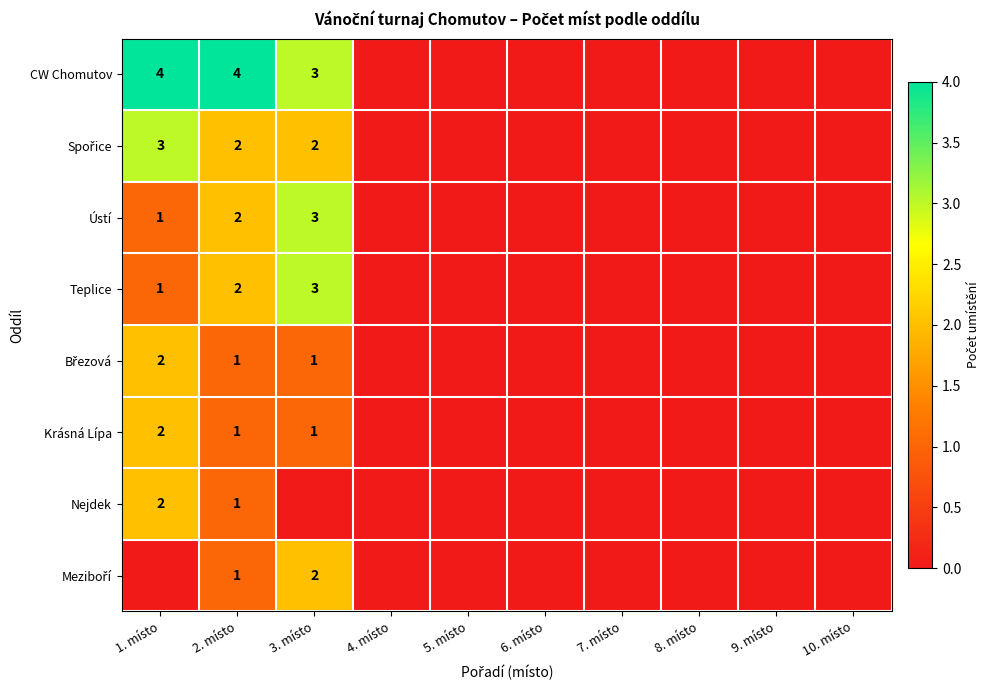

True or false: Teplice has a value of 1 at 2. místo.

False